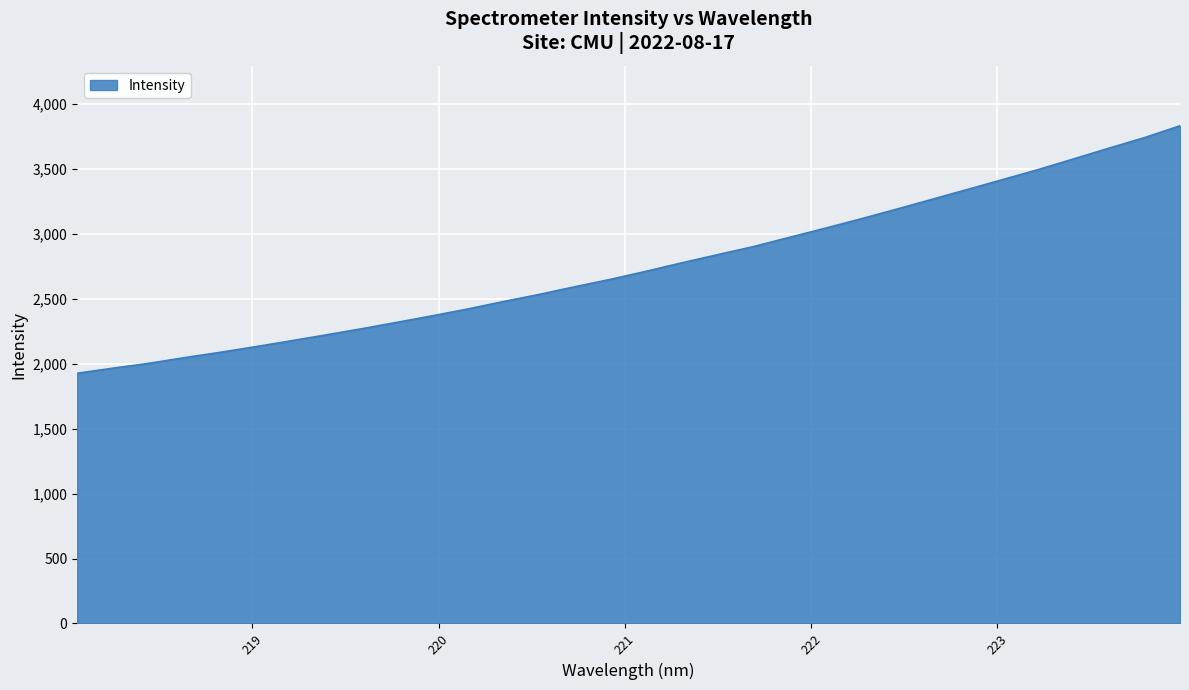

What is the maximum value shown in the chart?

3831.6